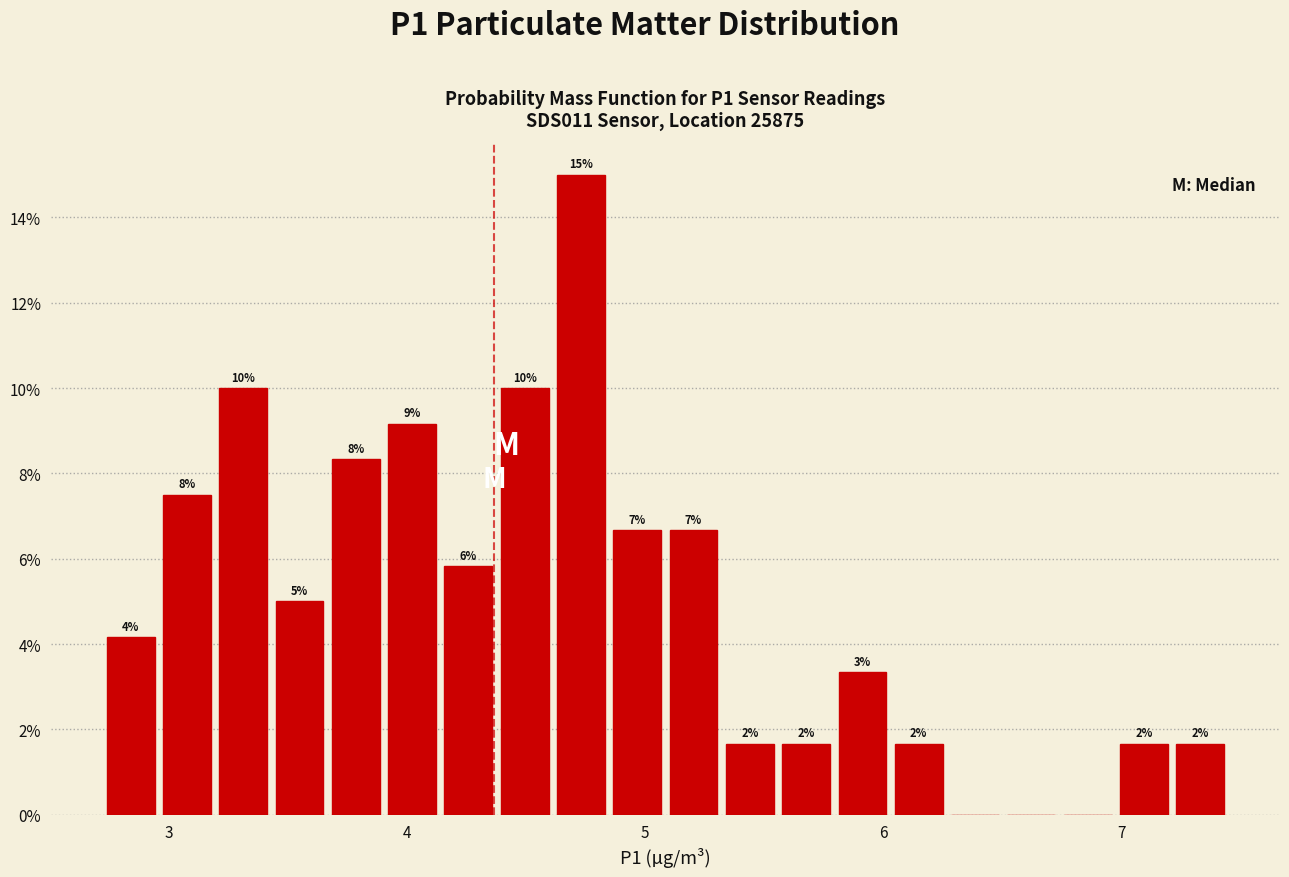

Read against the x-axis, roughly where is the centre of the tallest bar?

4.7